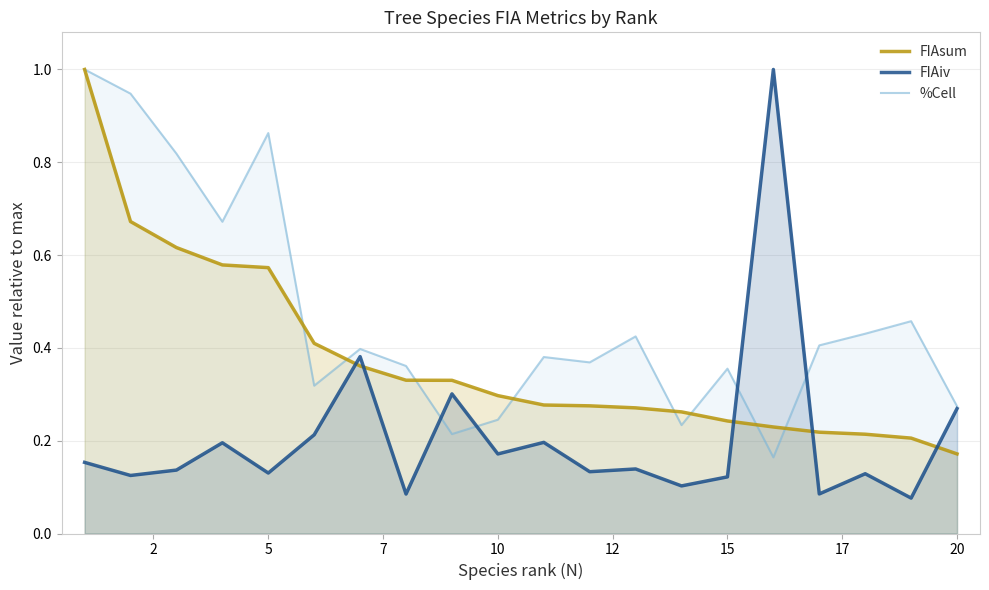

Count the FIAsum values in the range 0 to 1.

20